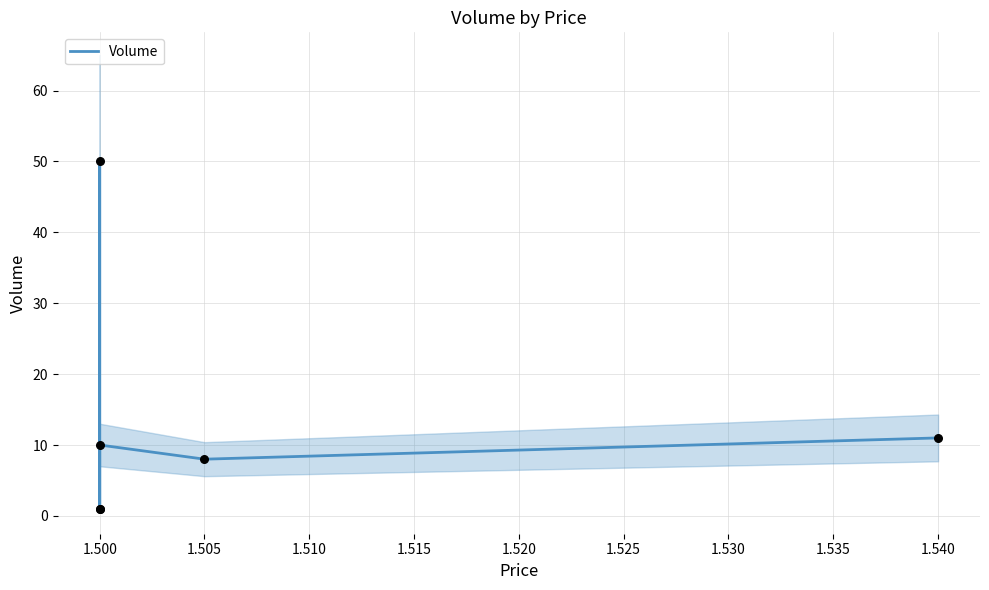

Approximately how many times larger is the value at 1.500 compared to 1.505?

6.2